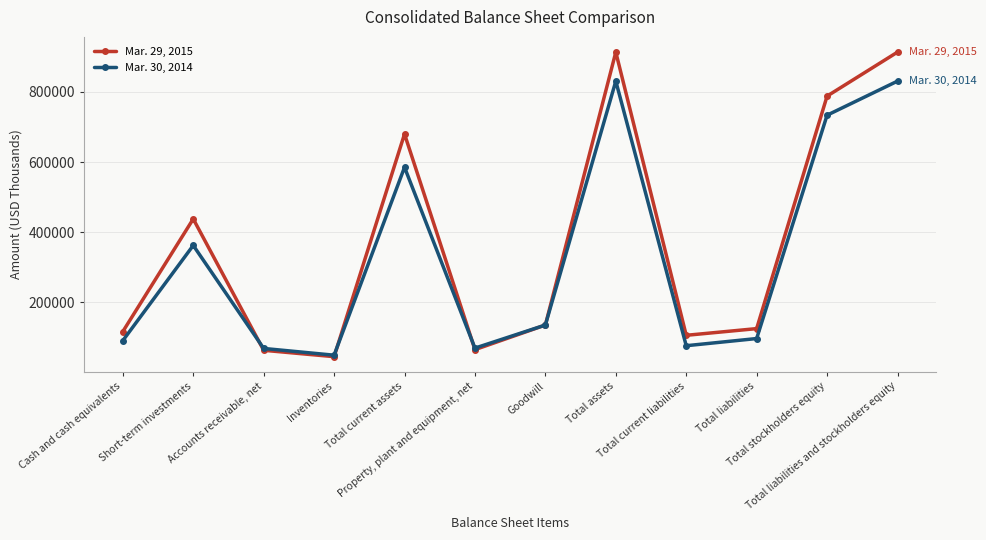

What value does the Mar. 29, 2015 series have at Total liabilities?

125405